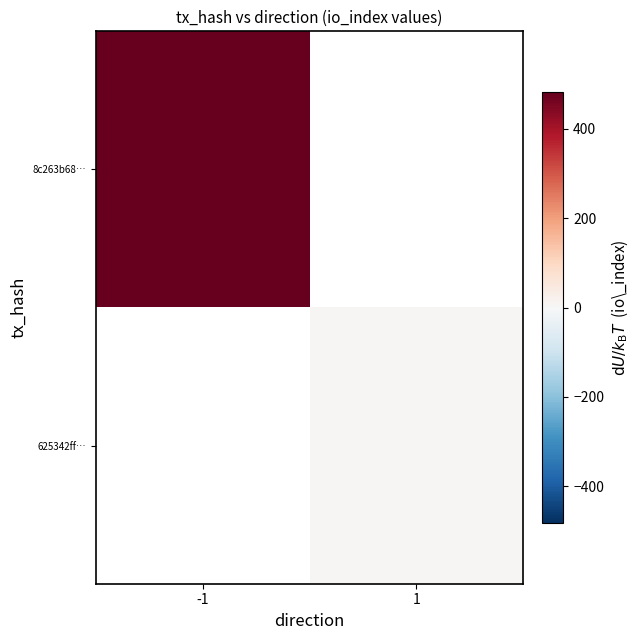

At which label is 8c263b68… closest to 481?

-1